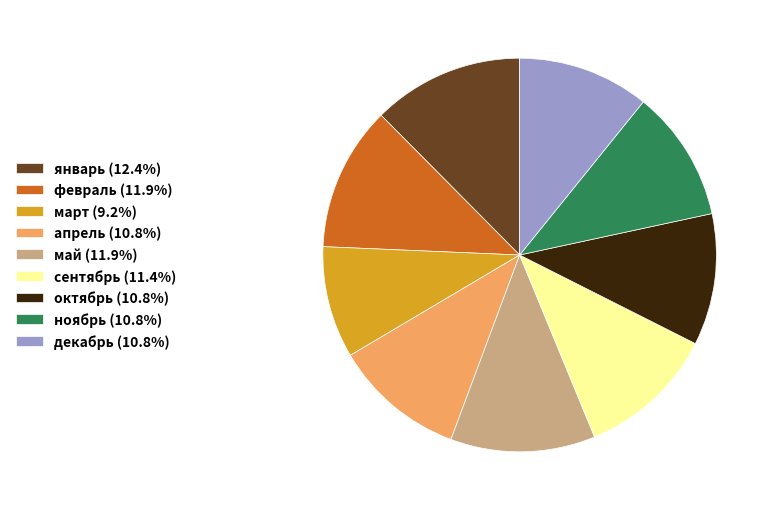

Which category has the biggest portion of the pie?

январь